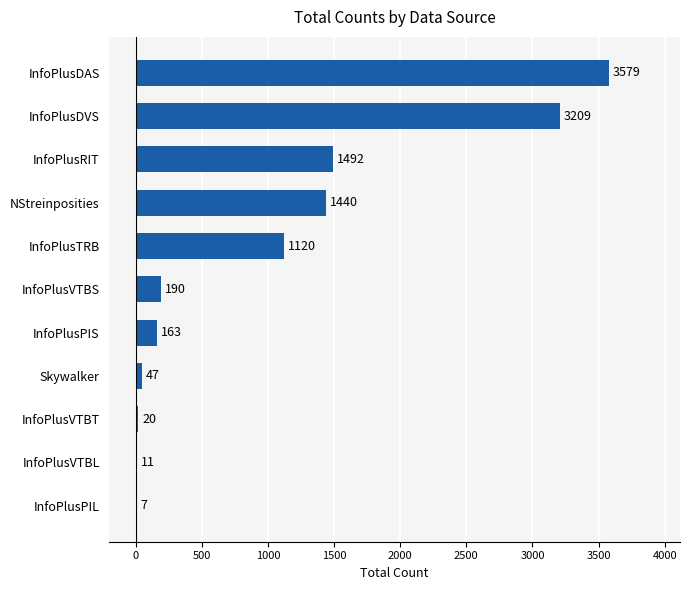

Reading top to bottom, list all the values displayed in this chart.

InfoPlusDAS=3579	InfoPlusDVS=3209	InfoPlusRIT=1492	NStreinposities=1440	InfoPlusTRB=1120	InfoPlusVTBS=190	InfoPlusPIS=163	Skywalker=47	InfoPlusVTBT=20	InfoPlusVTBL=11	InfoPlusPIL=7